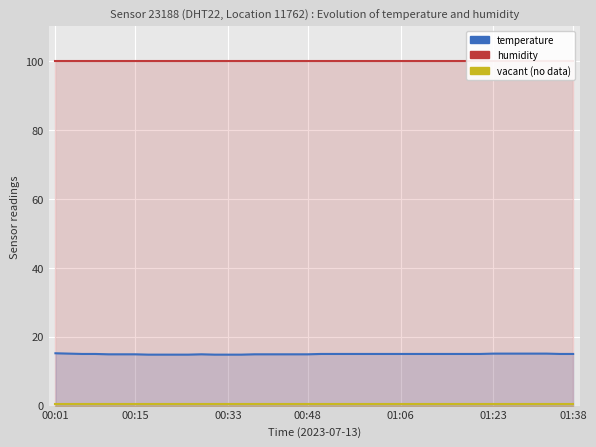

At which category is the sum across all series the highest?

00:01